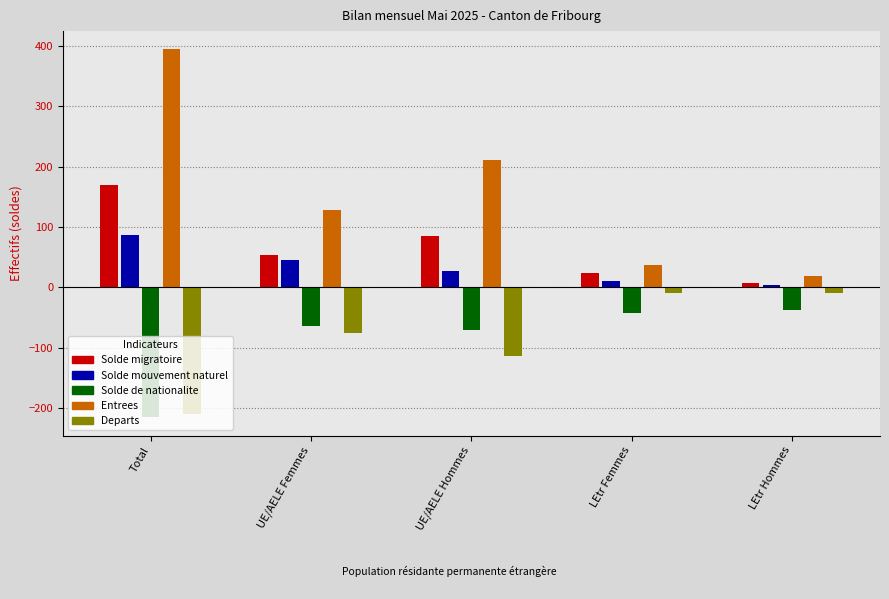

How many distinct data groups are displayed?

5